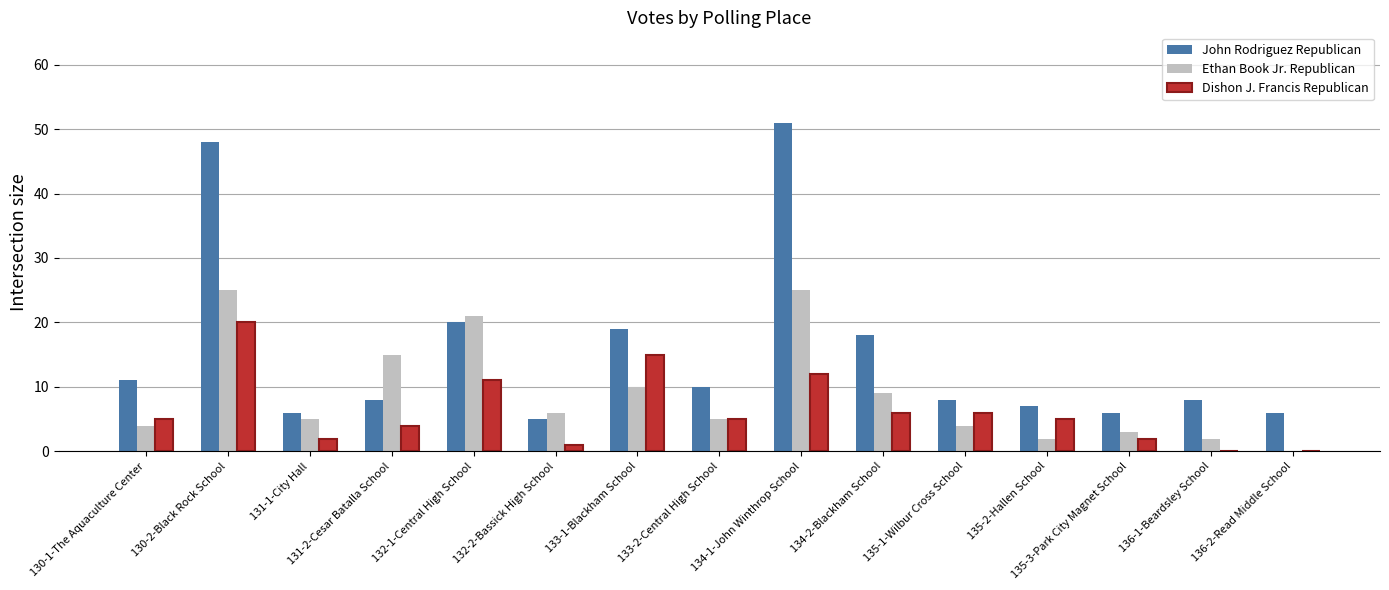

What are all the series names shown in the legend?

John Rodriguez Republican, Ethan Book Jr. Republican, Dishon J. Francis Republican